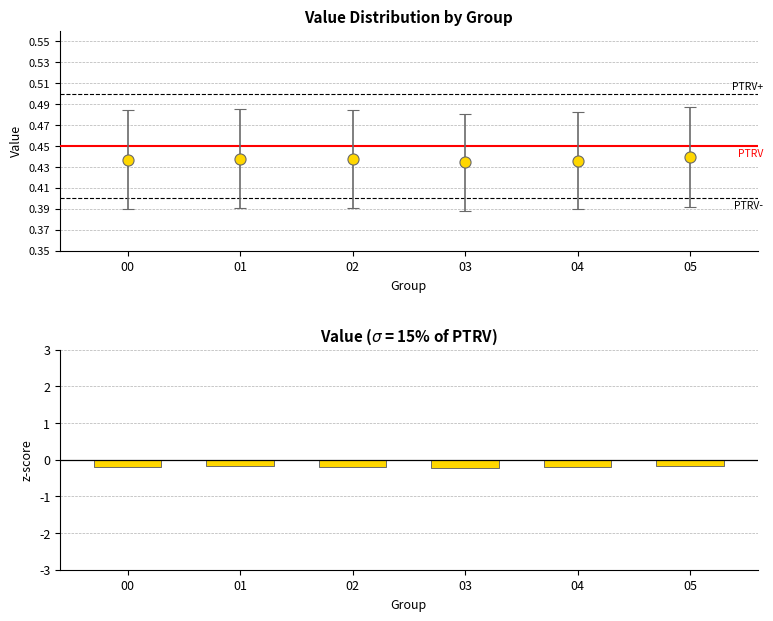

Reading left to right, what are all the values shown in this chart?

-0.2	-0.2	-0.2	-0.2	-0.2	-0.2